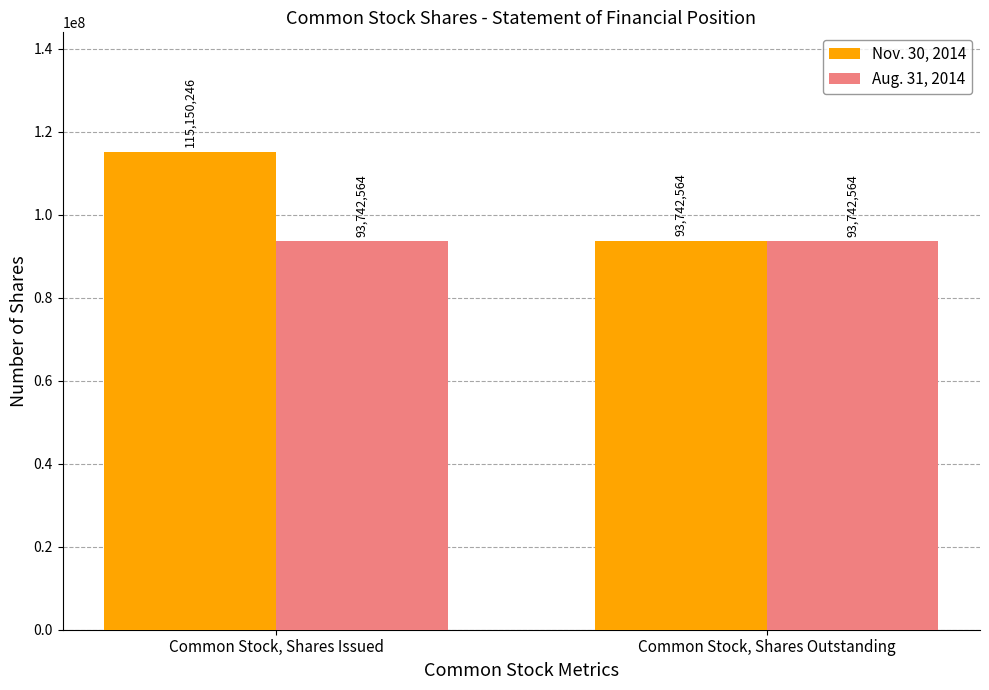

How many bars are there in total?

4